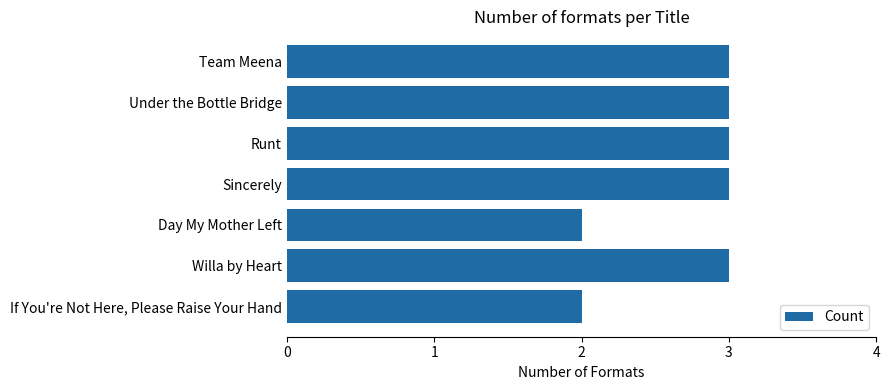

What is the label of the 7th bar from the bottom?

Team Meena